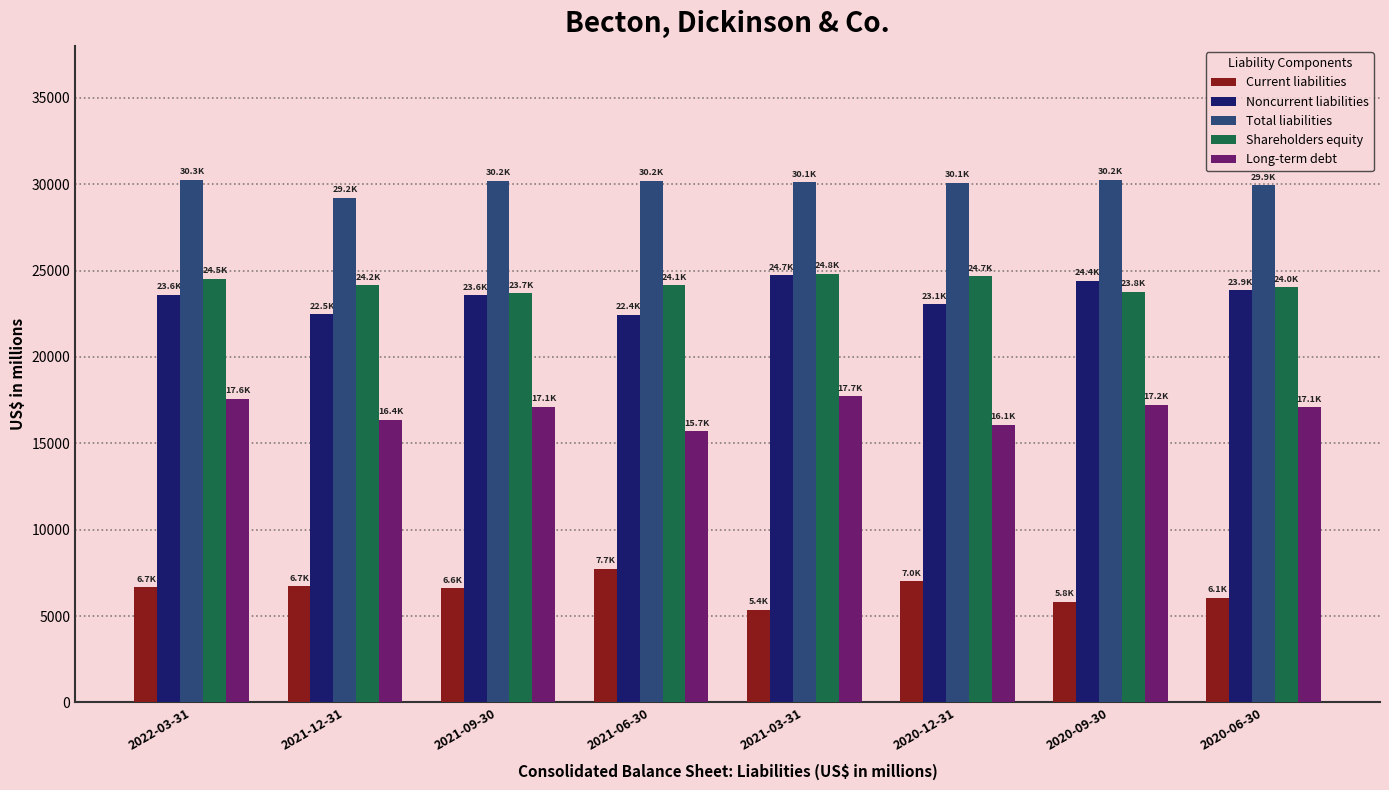

What is the difference between the maximum and second lowest values in the Total liabilities series?

325